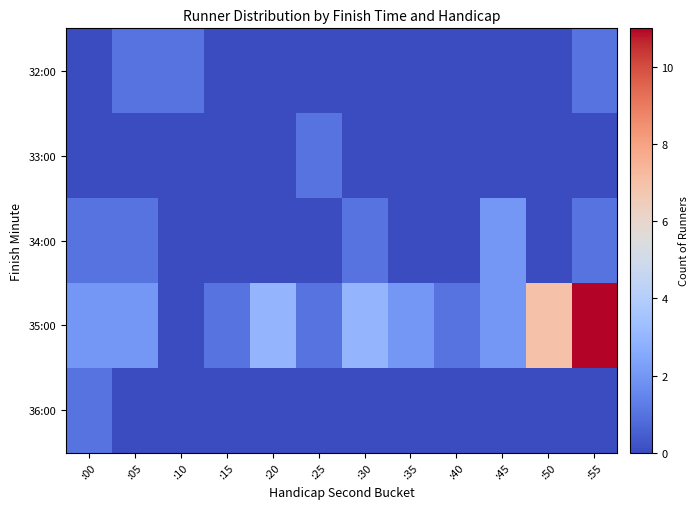

Rank the series at :15 from highest to lowest value.

35:00, 32:00, 33:00, 34:00, 36:00